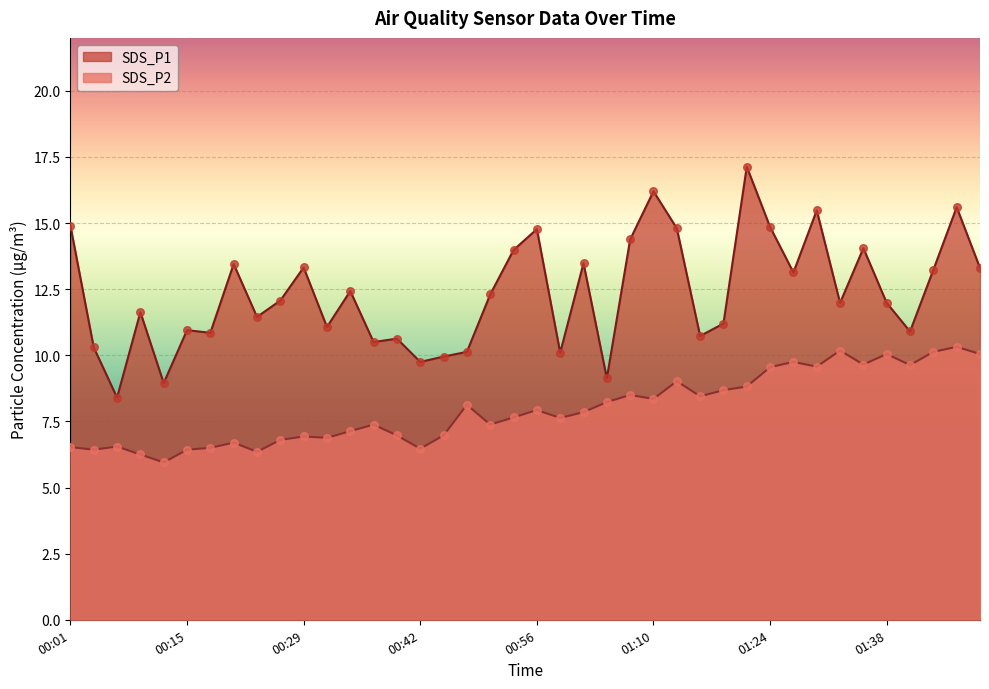

Is the value of SDS_P2 at 00:42 greater than the value of SDS_P1 at 00:23?

No